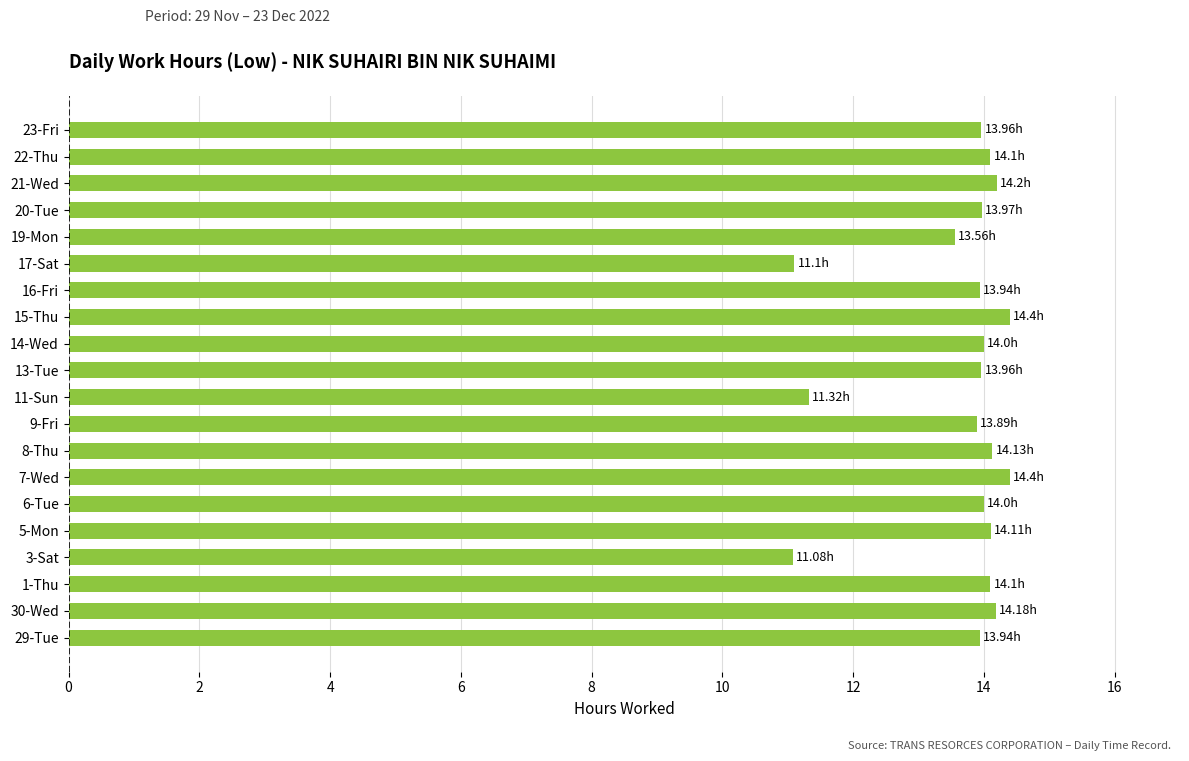

What is the ratio of the value at 5-Mon to the value at 8-Thu?

1.0